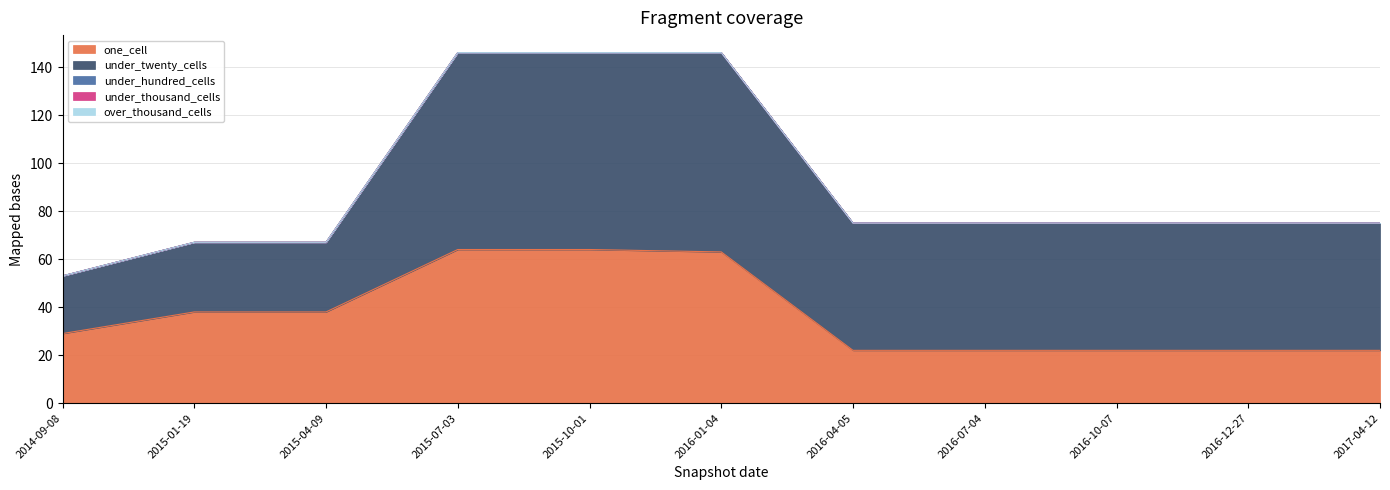

Reading left to right, what are all the values shown in this chart?

one_cell: 29	38	38	64	64	63	22	22	22	22	22
under_twenty_cells: 24	29	29	82	82	83	53	53	53	53	53
under_hundred_cells: 0	0	0	0	0	0	0	0	0	0	0
under_thousand_cells: 0	0	0	0	0	0	0	0	0	0	0
over_thousand_cells: 0	0	0	0	0	0	0	0	0	0	0